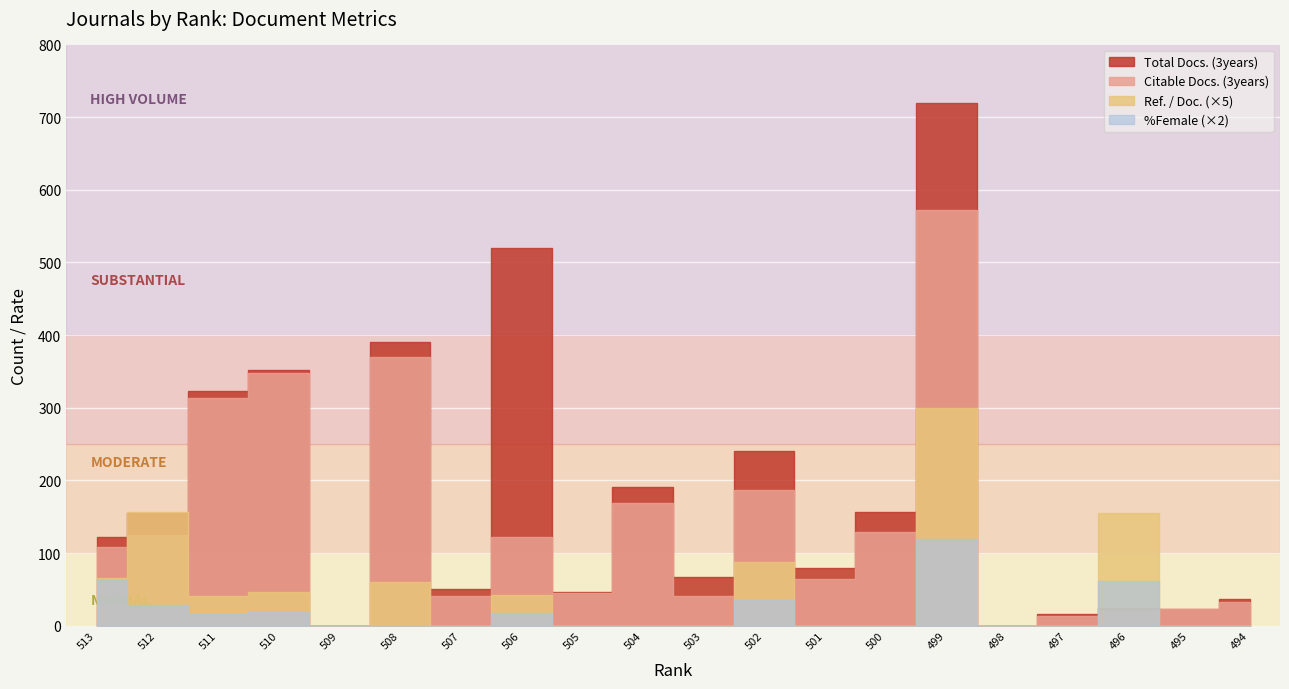

Reading left to right, list all the values displayed in this chart.

Ref. / Doc.: 513=13.0	512=31.4	511=8.2	510=9.3	509=0.0	508=12.1	507=0.0	506=8.6	505=0.0	504=0.0	503=0.0	502=17.5	501=0.0	500=0.0	499=60.0	498=0.0	497=0.0	496=31.0	495=0.0	494=0.0
Total Docs. (3years): 513=122.0	512=155.0	511=323.0	510=352.0	509=0.0	508=390.0	507=51.0	506=520.0	505=47.0	504=191.0	503=67.0	502=241.0	501=80.0	500=157.0	499=719.0	498=0.0	497=16.0	496=24.0	495=23.0	494=37.0
Citable Docs. (3years): 513=109.0	512=125.0	511=313.0	510=348.0	509=0.0	508=370.0	507=41.0	506=122.0	505=45.0	504=169.0	503=41.0	502=187.0	501=64.0	500=129.0	499=572.0	498=0.0	497=14.0	496=20.0	495=23.0	494=33.0
%Female: 513=31.4	512=14.3	511=8.2	510=9.3	509=0.0	508=0.0	507=0.0	506=8.6	505=0.0	504=0.0	503=0.0	502=17.5	501=0.0	500=0.0	499=60.0	498=0.0	497=0.0	496=31.0	495=0.0	494=0.0